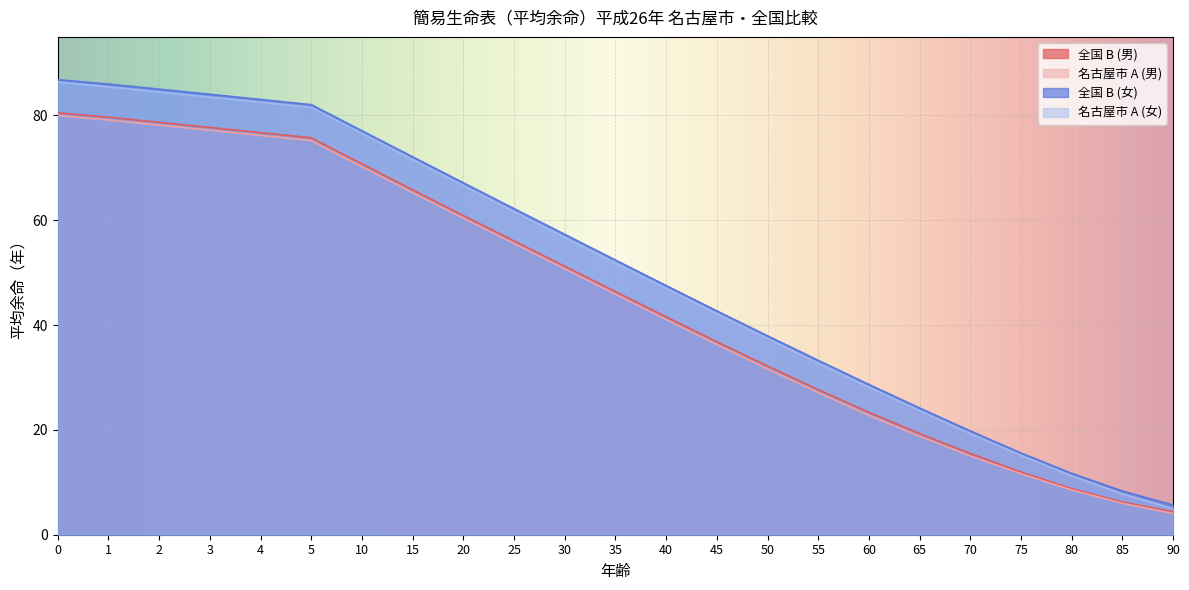

What is the difference between the second highest and minimum values in the 名古屋市 A (女) series?

80.5